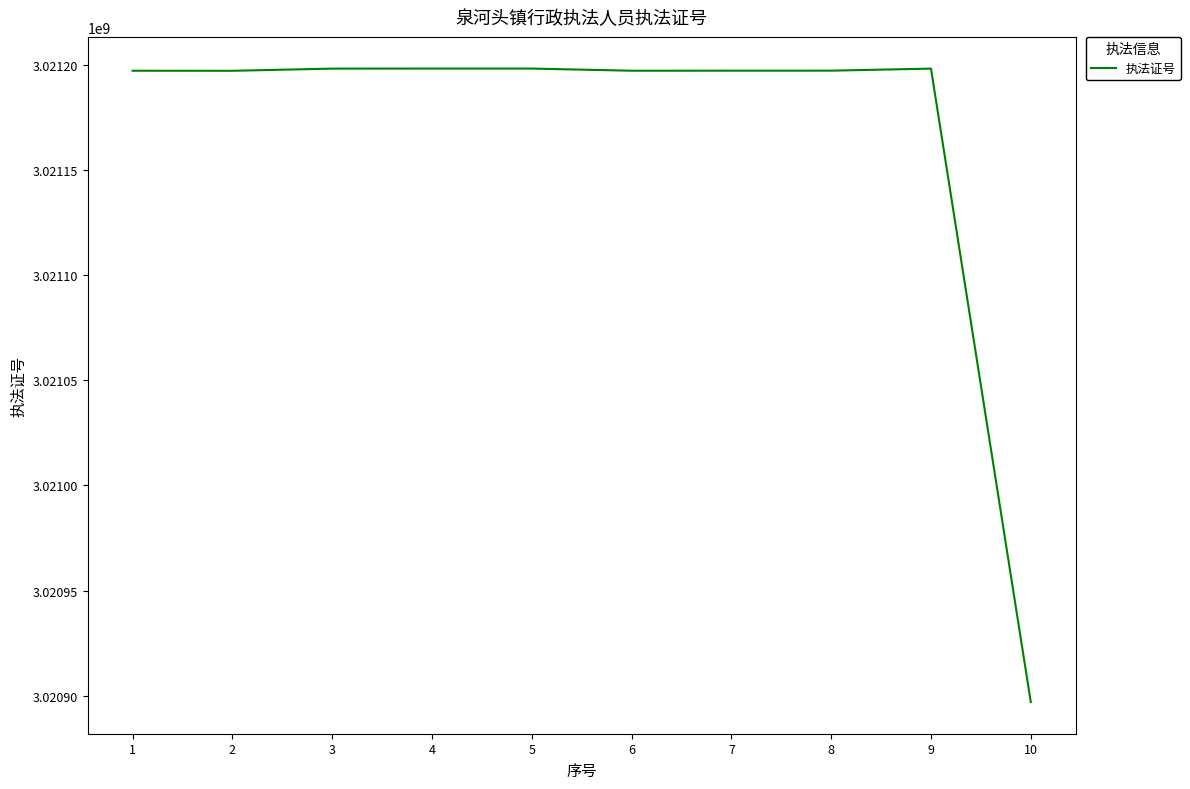

What is the sum of the values at 6 and 9?

6042395363